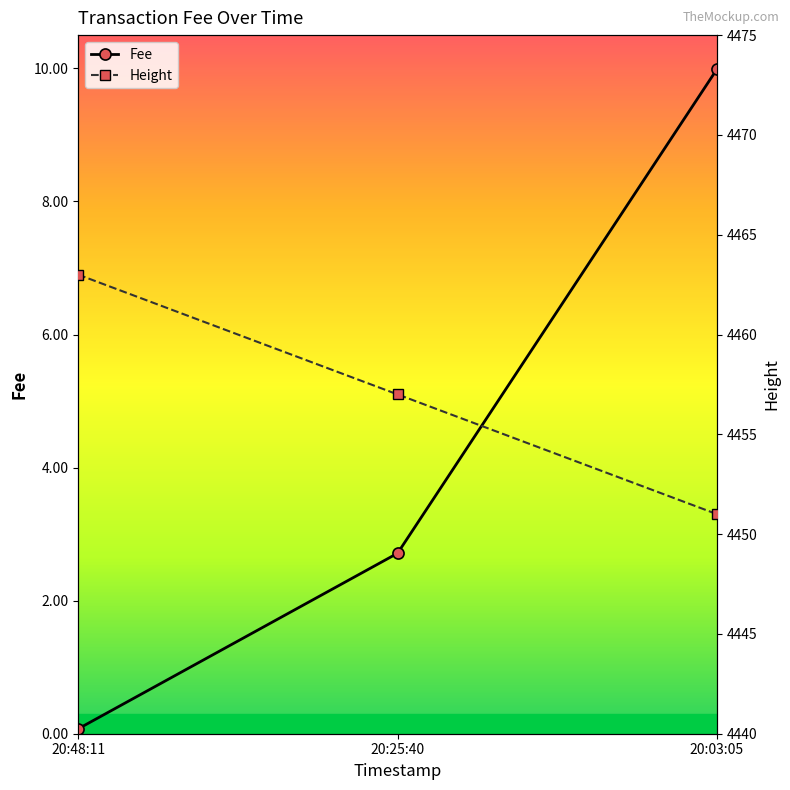

Count the Height values in the range 4451 to 4463.

3